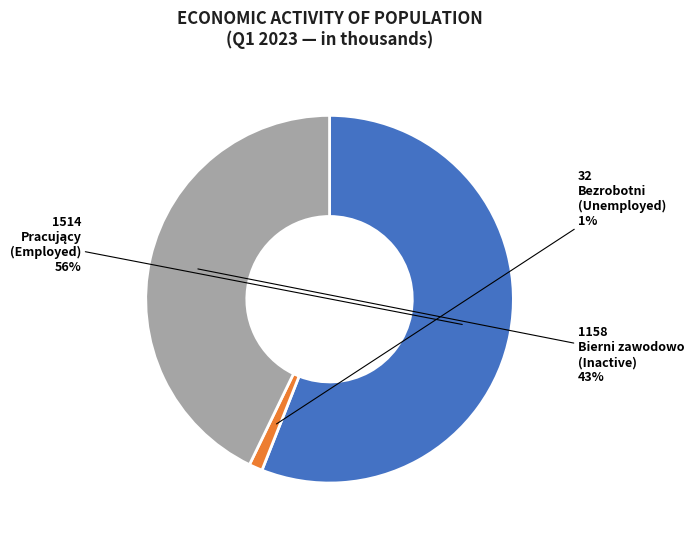

How many slices are in this pie chart?

3